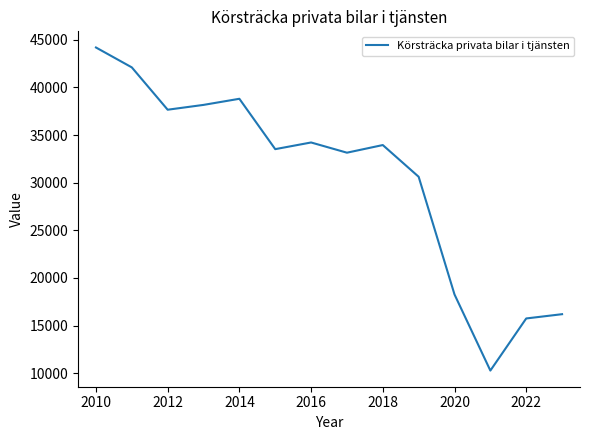

What is the sum of all values?

426831